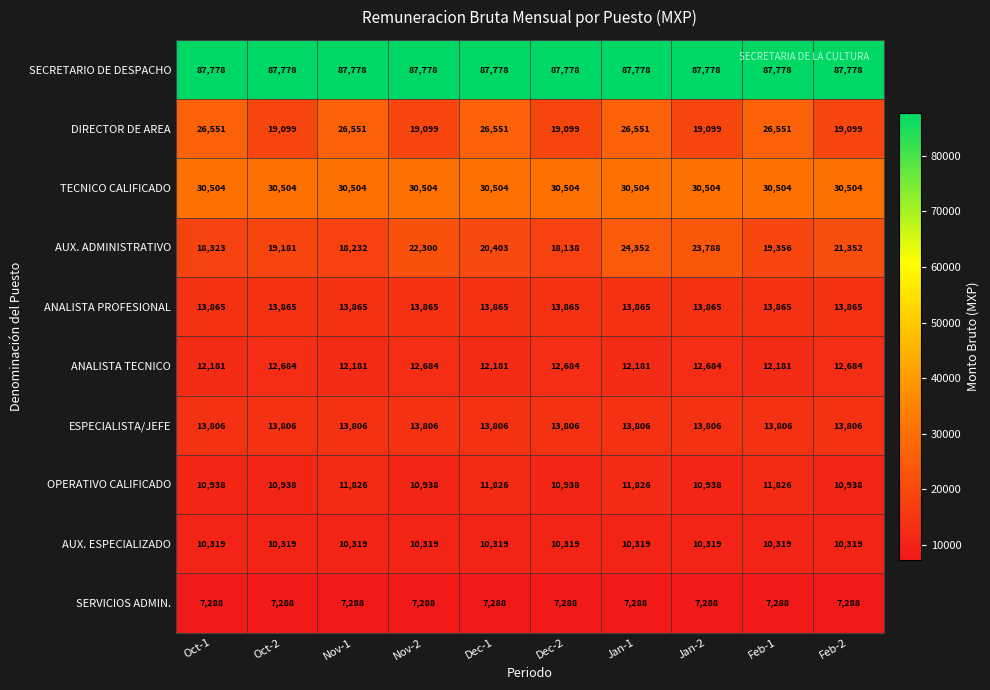

What is the maximum value shown in the chart?

87778